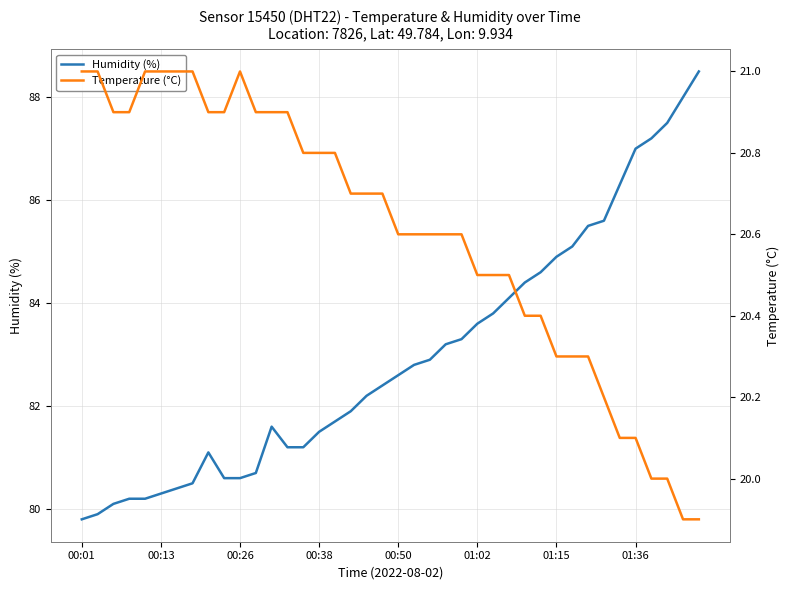

What is the maximum value for Humidity (%)?

88.5